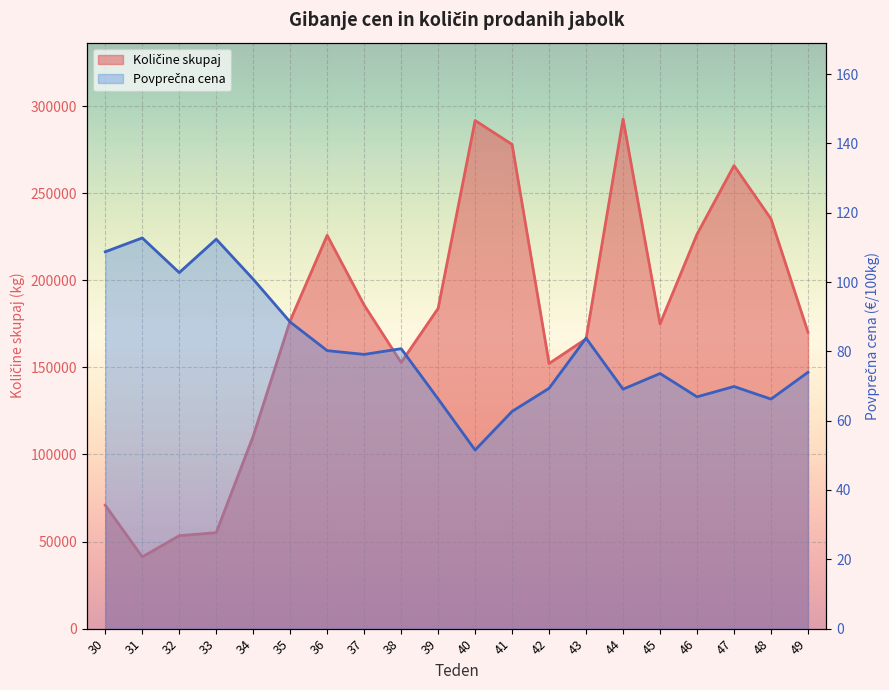

Reading left to right, extract all data points from this chart.

Količine skupaj: 70836.0	41206.0	53351.0	55101.0	110571.0	176788.0	225774.0	185707.0	152801.0	183843.0	291727.0	277957.0	152196.0	166370.0	292565.0	174975.0	226413.0	265838.0	235224.0	170165.0
Povprečna cena: 108.7	112.7	102.7	112.4	100.8	88.5	80.2	79.1	80.8	66.3	51.5	62.7	69.3	83.8	69.1	73.6	66.9	69.9	66.2	74.0